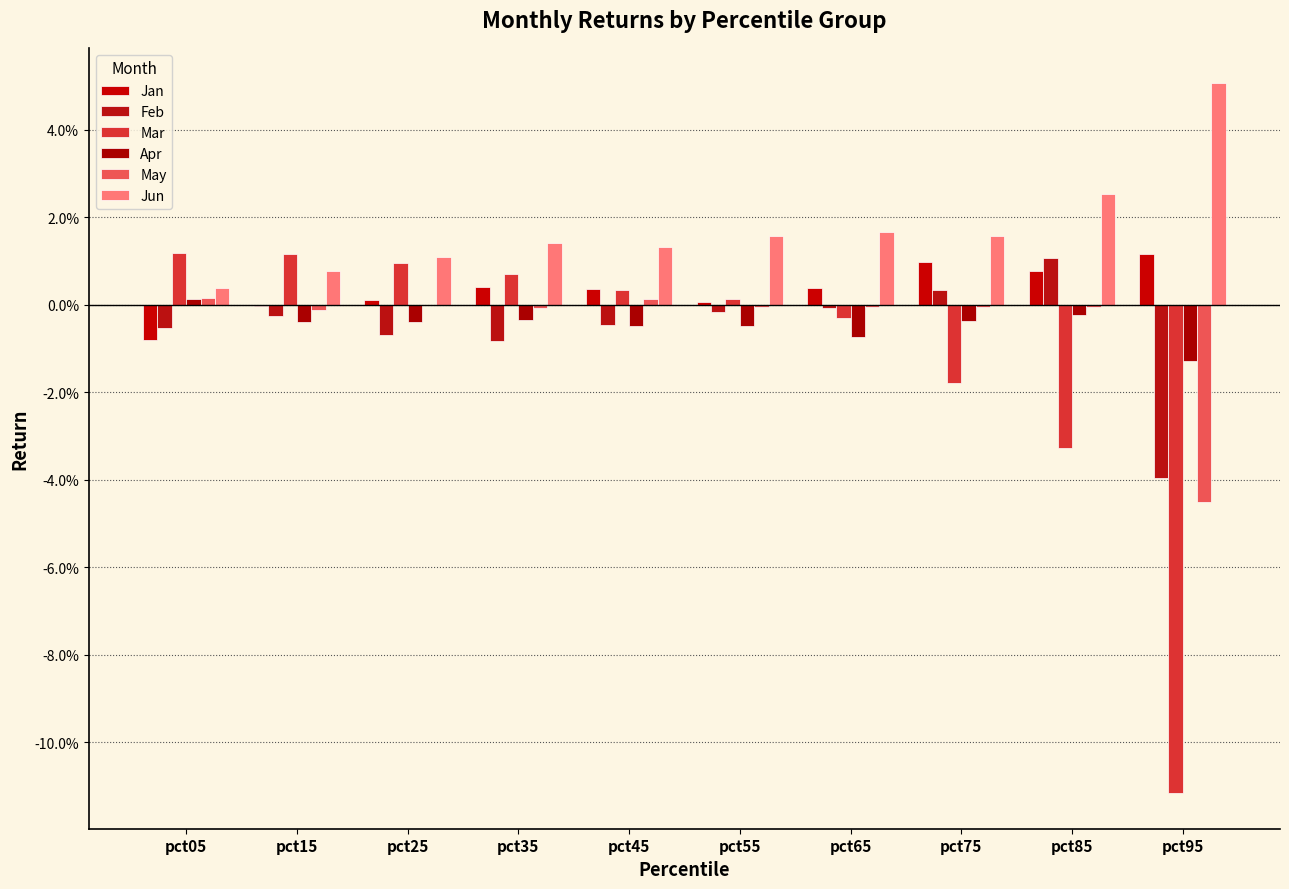

Which category has the lowest value in the Apr series?

pct95